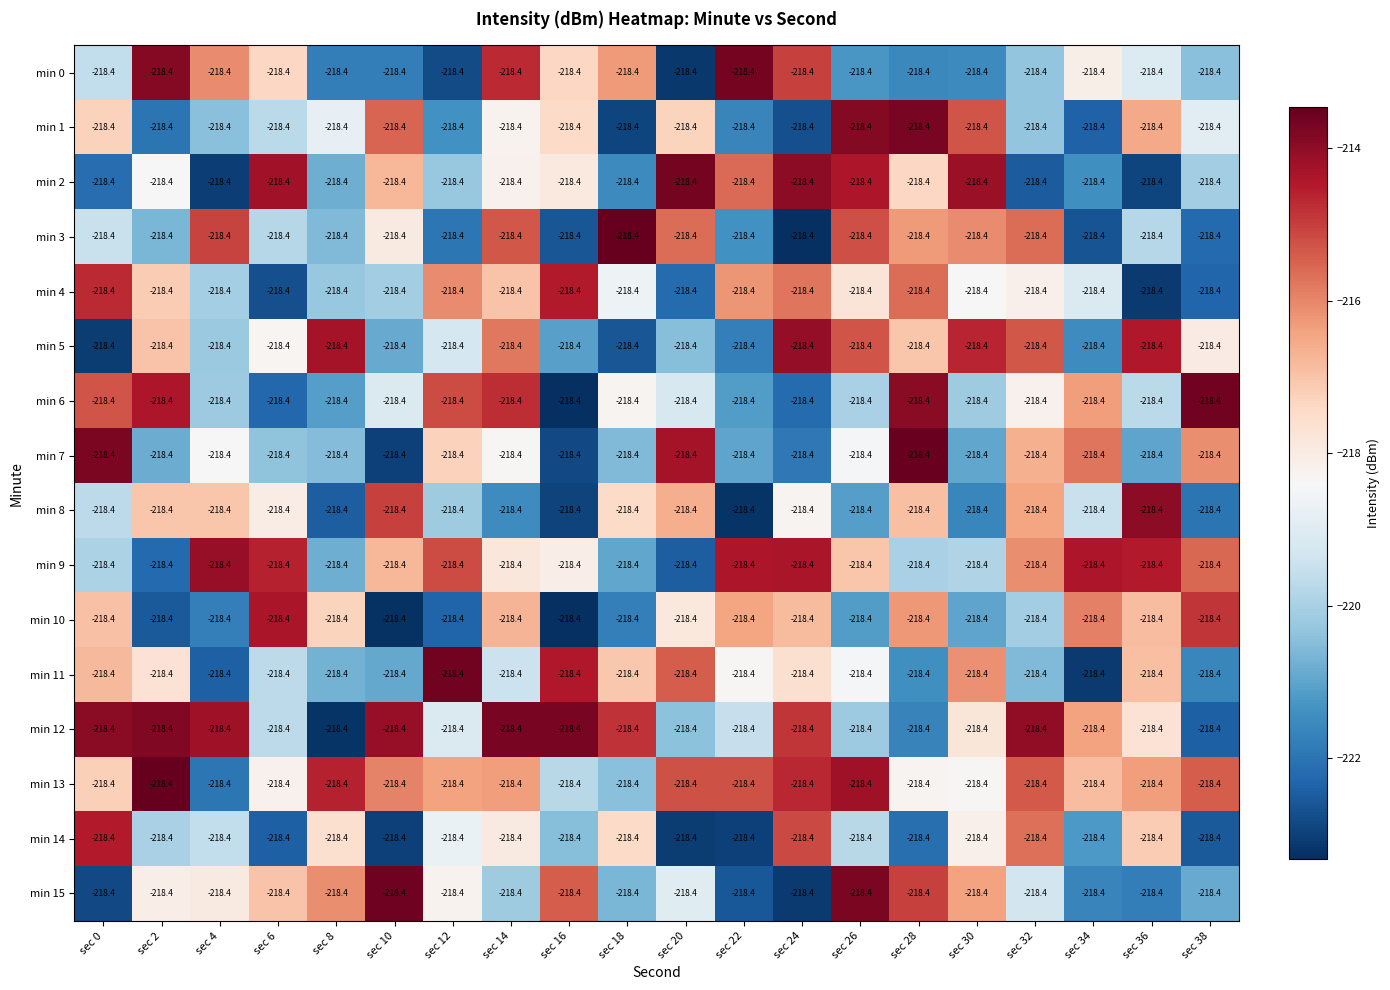

Is it true that min 3 equals -81.7 at sec 28?

False